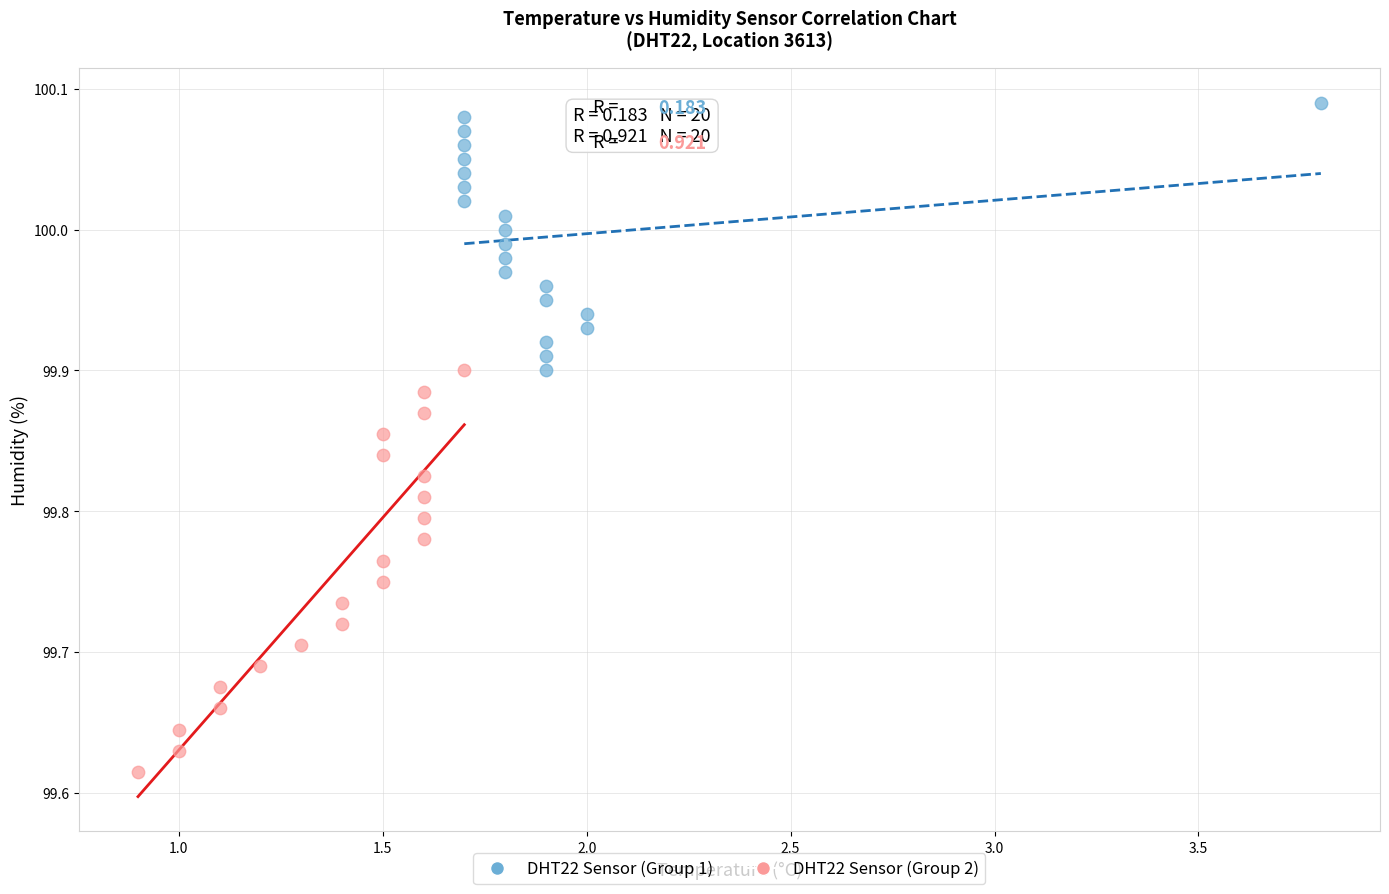

Which series has the widest spread of Y values?

DHT22 Sensor (Group 2)